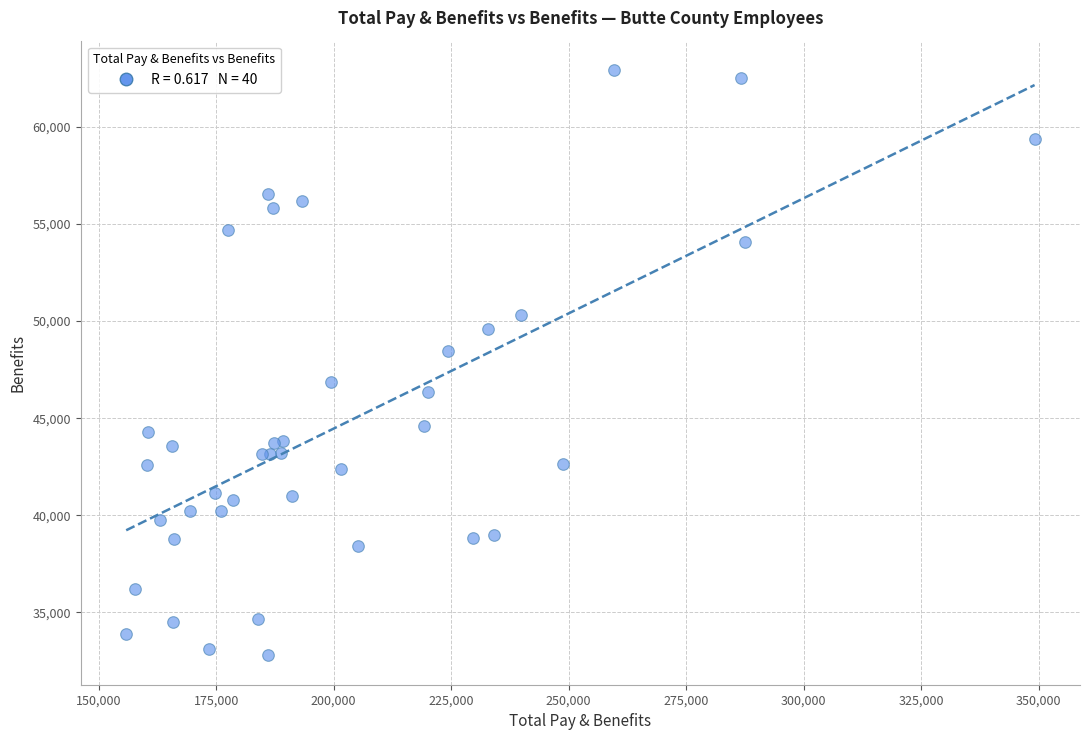

What Y value in the scatter plot is closest to 47857?

48445